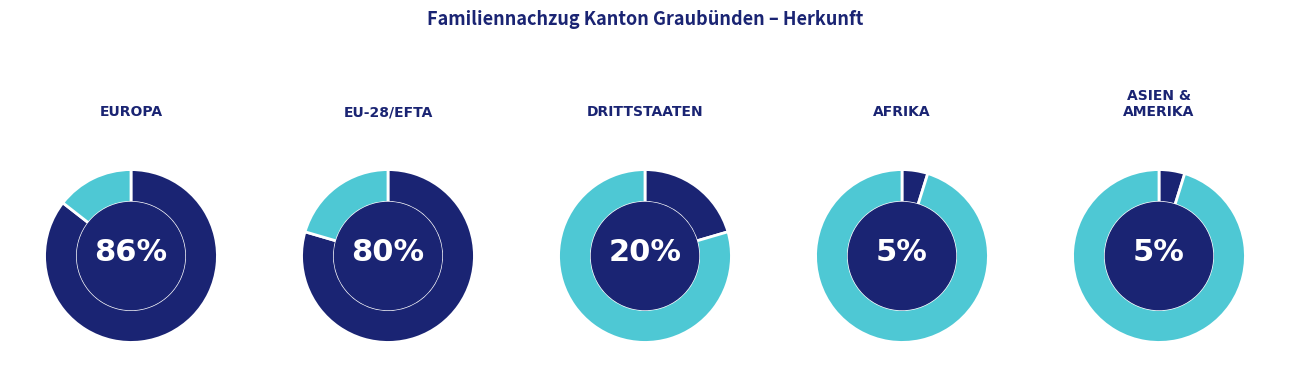

How many segments does this pie chart have?

5